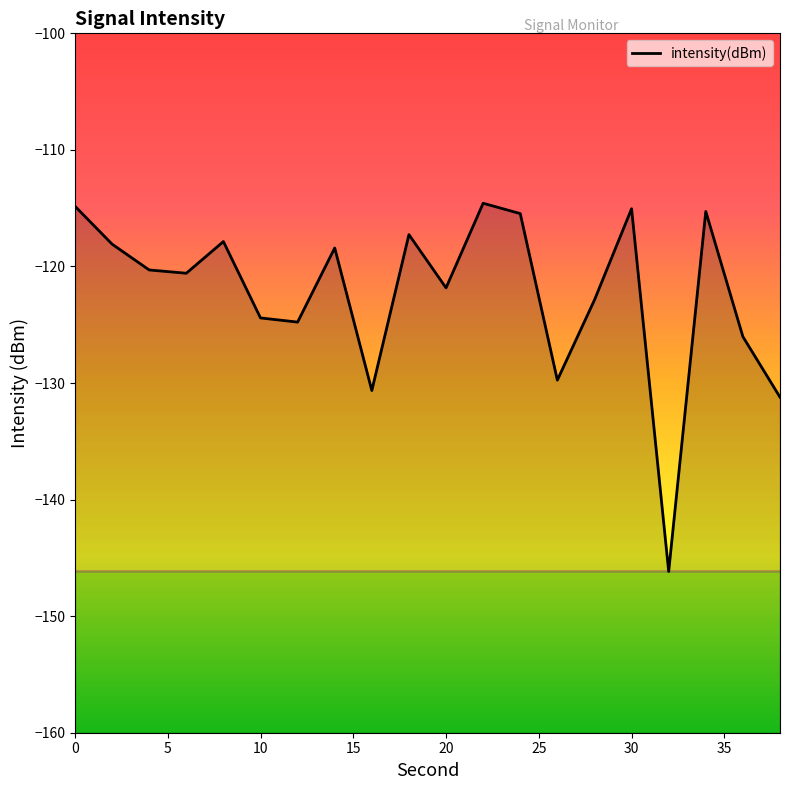

Reading left to right, transcribe all the data shown in this chart.

-114.8	-118.1	-120.3	-120.6	-117.9	-124.4	-124.8	-118.4	-130.6	-117.3	-121.8	-114.6	-115.5	-129.8	-122.9	-115.0	-146.2	-115.3	-126.0	-131.2